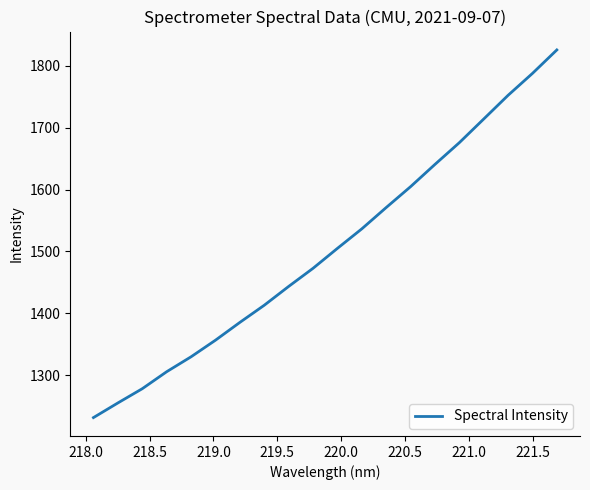

What is the greatest value displayed?

1825.5